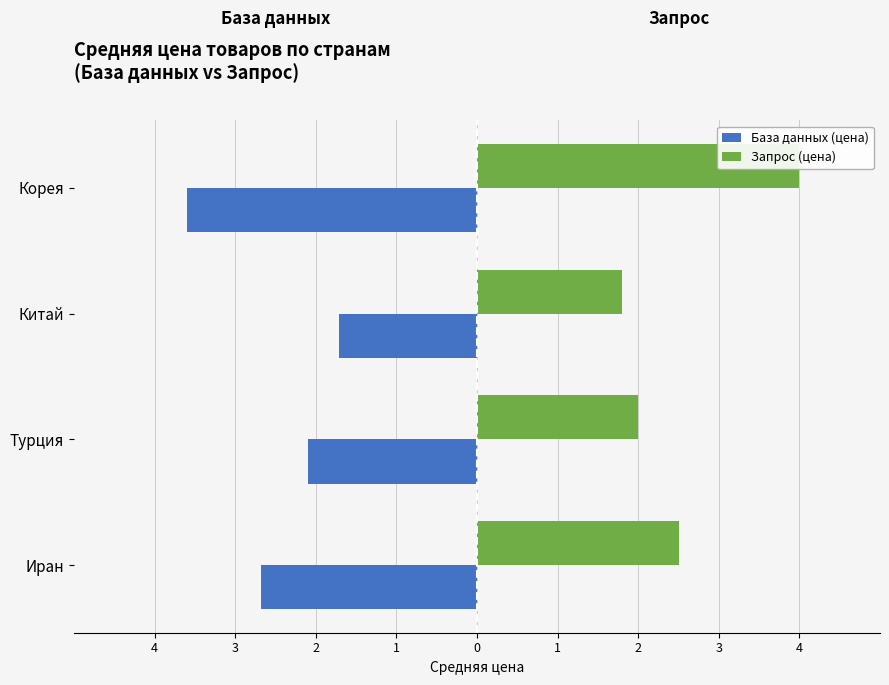

What is the lowest value of the Запрос (цена) series?

1.8